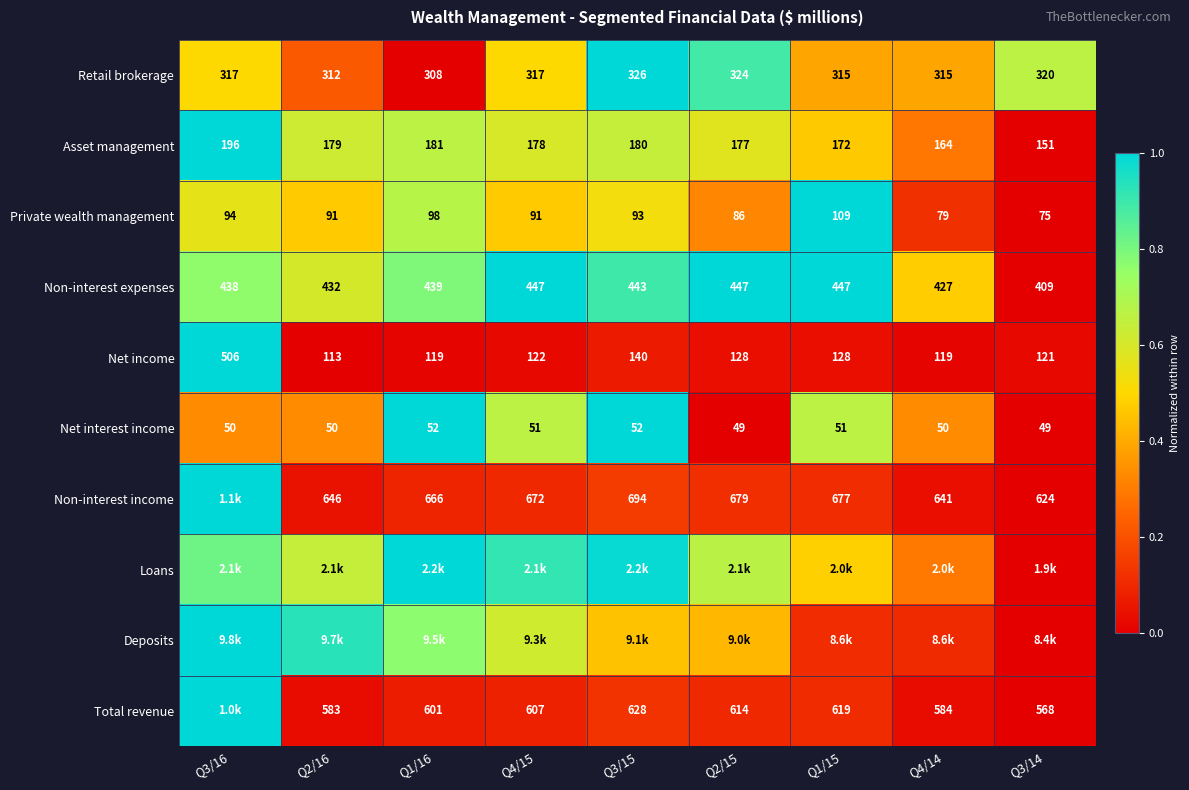

The Non-interest expenses series shows 0.5 at Q4/14. True or false?

True